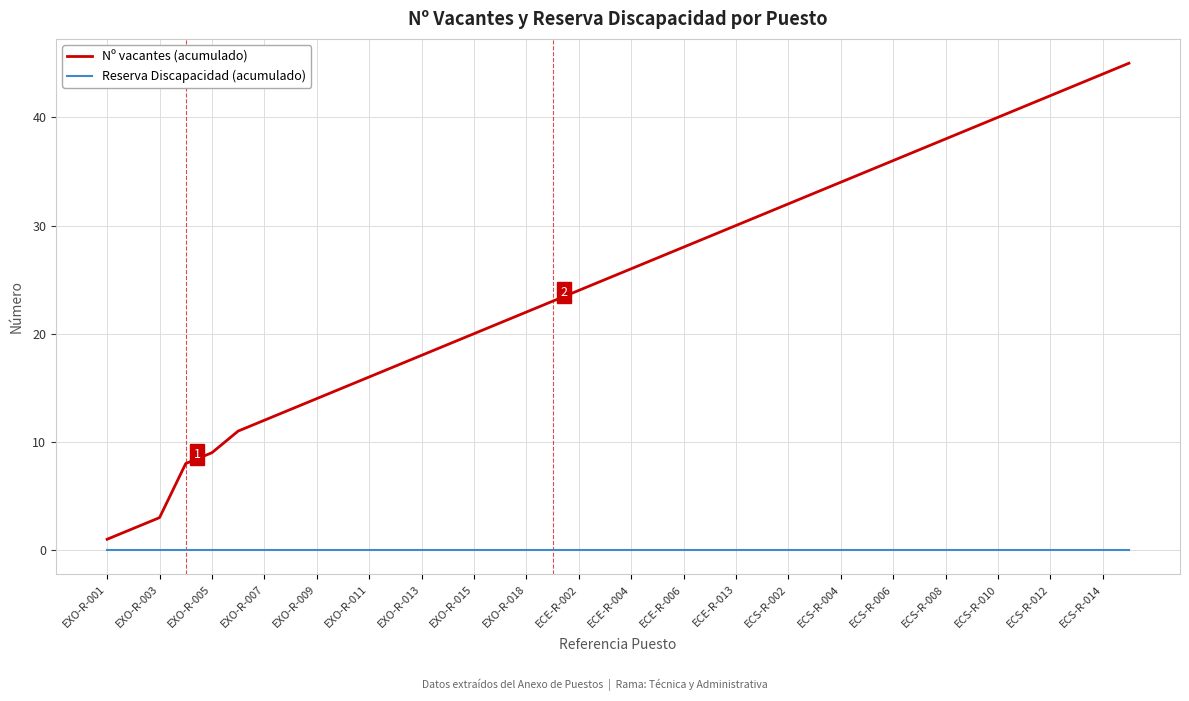

Which series has the largest range (max minus min)?

Nº vacantes (acumulado)